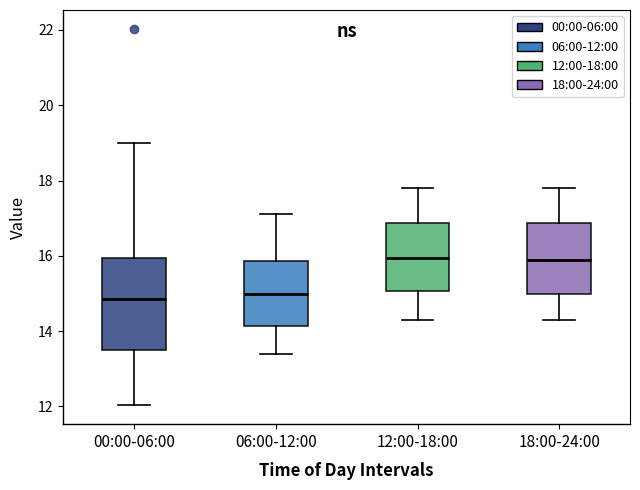

Reading left to right, transcribe this box plot: for each box, give where its median line is, the range the box spans, and where its two whiskers end, as read against the y-axis. The values are not printed on the chart, so give them approximately, as read against the axis.

00:00-06:00: median 14.8, box 13.6 to 16.0, whiskers 12.0 to 19.0
06:00-12:00: median 15.0, box 14.2 to 15.8, whiskers 13.4 to 17.2
12:00-18:00: median 16.0, box 15.0 to 16.8, whiskers 14.4 to 17.8
18:00-24:00: median 16.0, box 15.0 to 16.8, whiskers 14.4 to 17.8